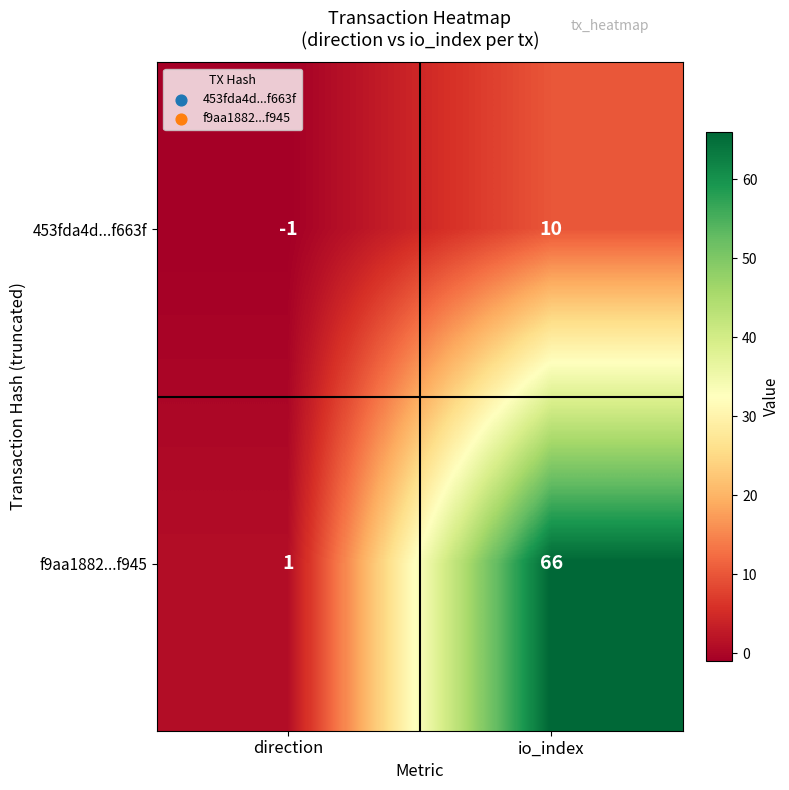

Which series has the largest total across all categories?

f9aa1882...f945